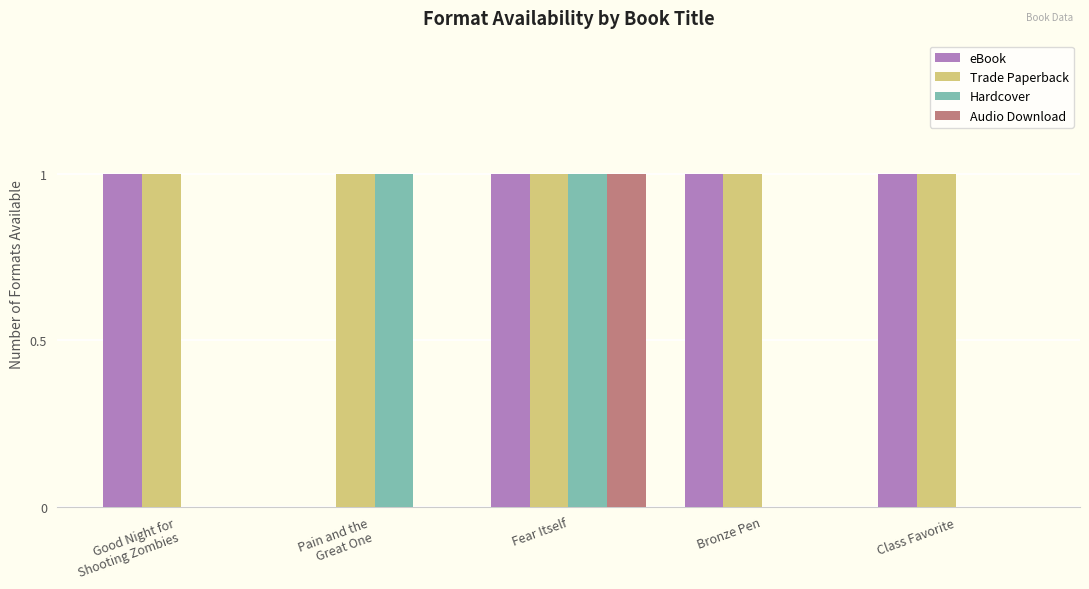

What is the total value across all series at Good Night for
Shooting Zombies?

2